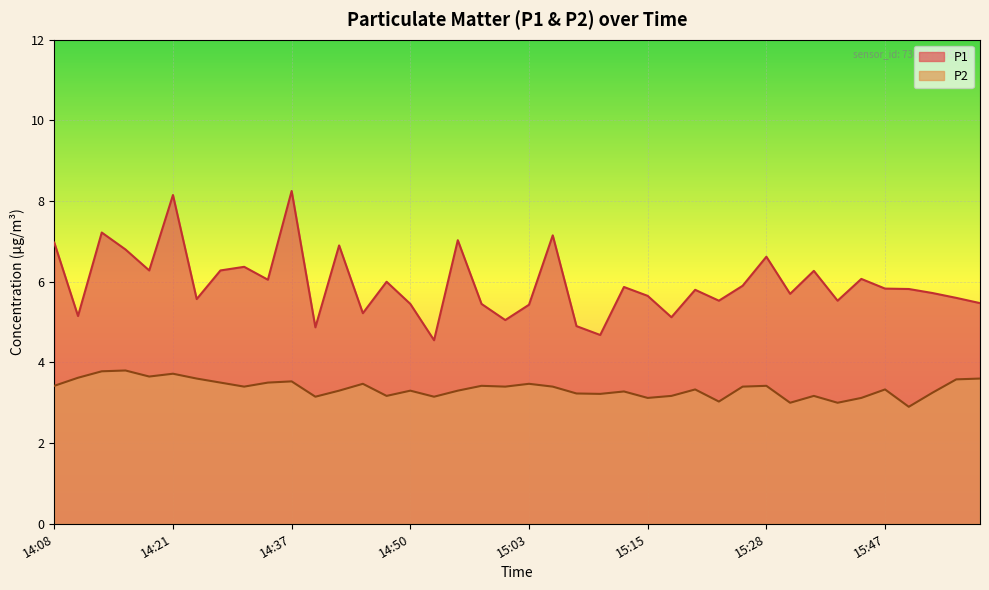

True or false: P1 and P2 intersect in this chart.

False